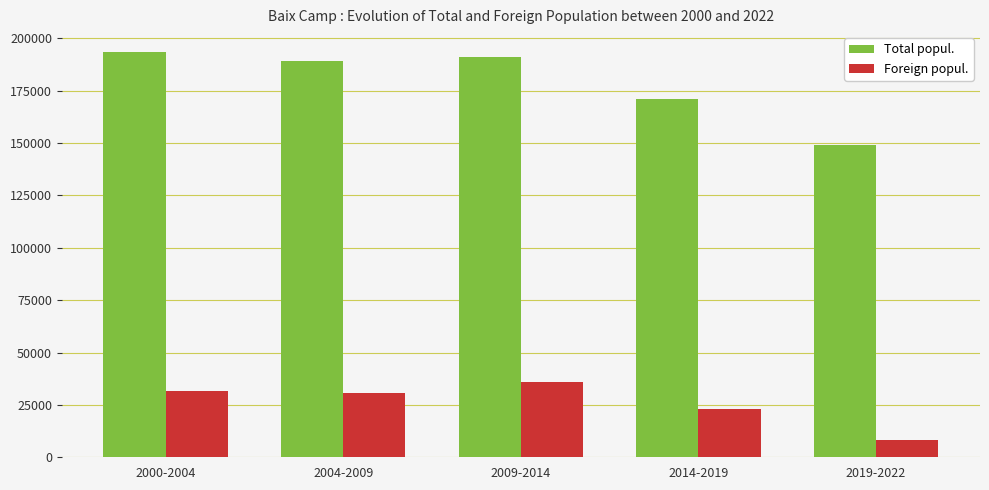

What is the total value across all series at 2009-2014?

227051